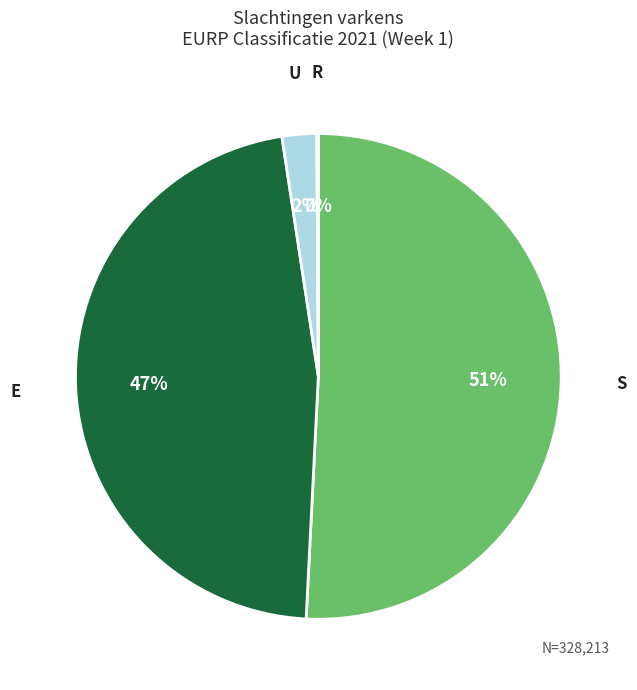

To the nearest percent, what is the average slice percentage?

25%